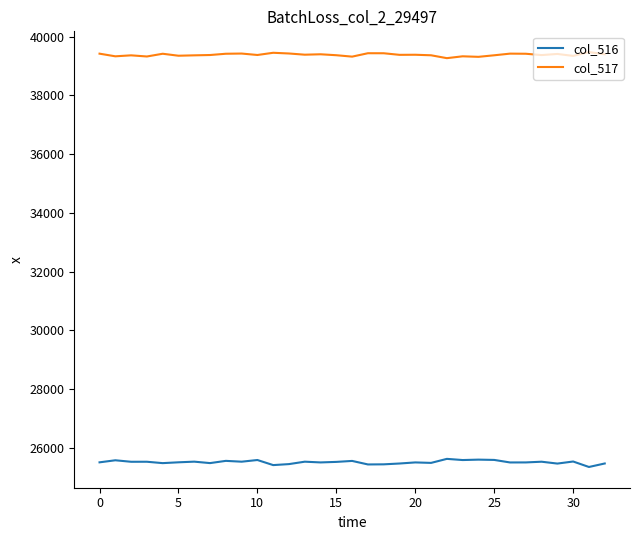

True or false: col_516 and col_517 cross at least once.

False